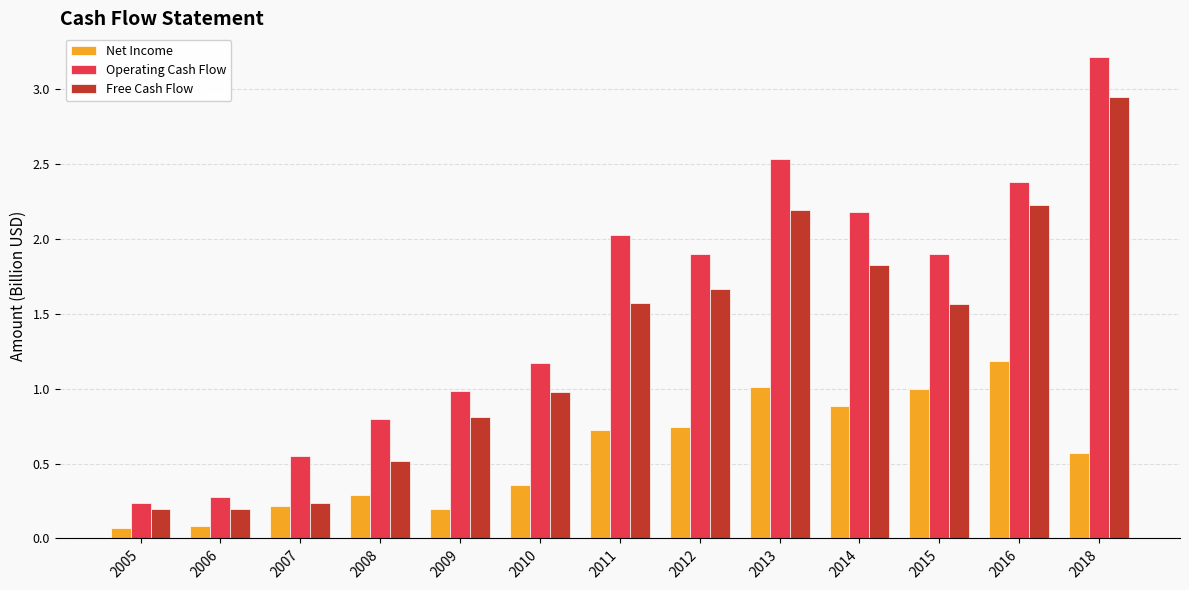

How many data points in Free Cash Flow are less than 1?

6